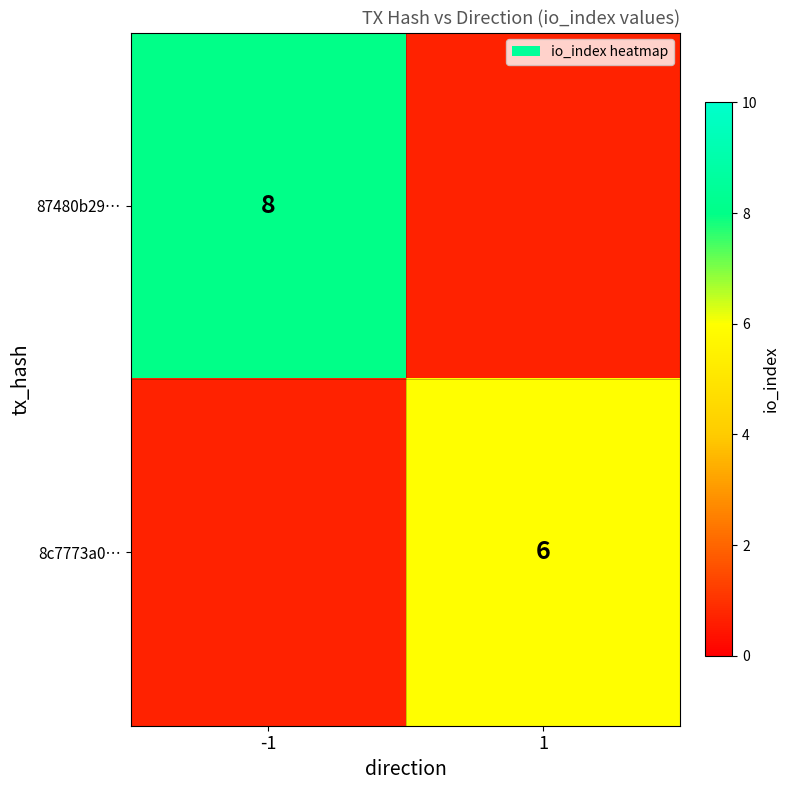

Is it true that 8c7773a0… equals 9 at 1?

False